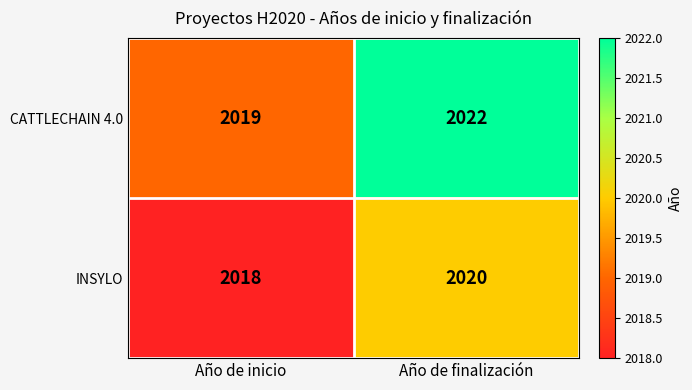

Reading right to left, extract all data points from this chart.

CATTLECHAIN 4.0: Año de finalización=2022	Año de inicio=2019
INSYLO: Año de finalización=2020	Año de inicio=2018